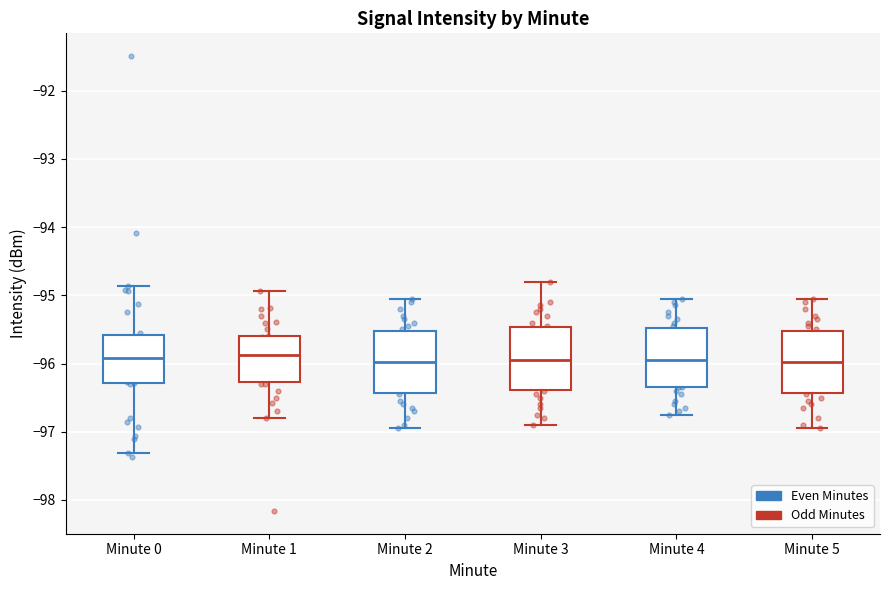

Reading left to right, transcribe this box plot: for each box, give where its median line is, the range the box spans, and where its two whiskers end, as read against the y-axis. The values are not printed on the chart, so give them approximately, as read against the axis.

Minute 0: median -95.9, box -96.3 to -95.6, whiskers -97.3 to -94.9
Minute 1: median -95.9, box -96.3 to -95.6, whiskers -96.8 to -94.9
Minute 2: median -96.0, box -96.4 to -95.5, whiskers -96.9 to -95.0
Minute 3: median -95.9, box -96.4 to -95.5, whiskers -96.9 to -94.8
Minute 4: median -95.9, box -96.3 to -95.5, whiskers -96.7 to -95.0
Minute 5: median -96.0, box -96.4 to -95.5, whiskers -96.9 to -95.0